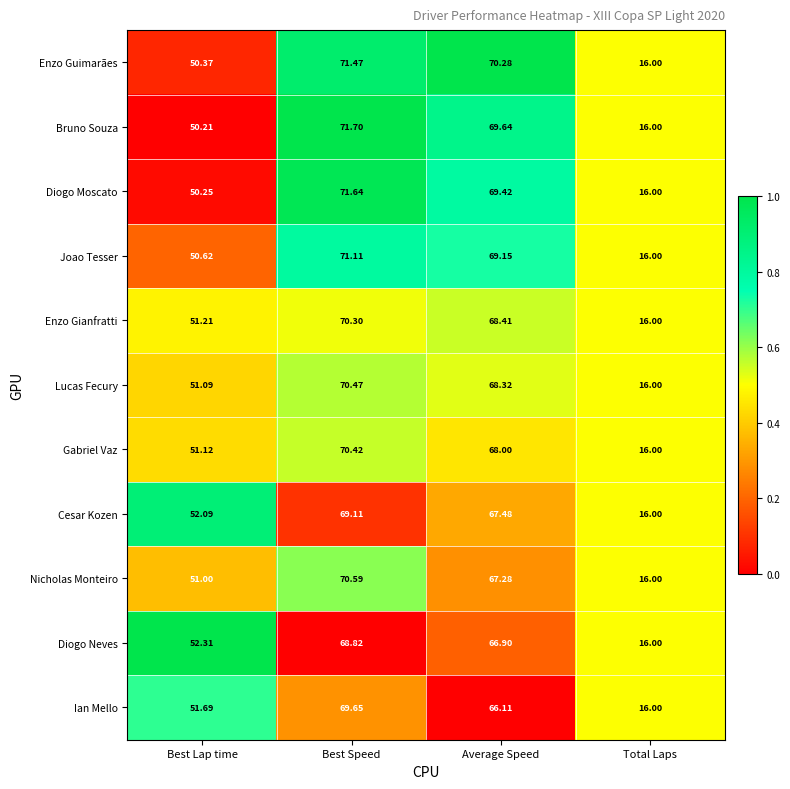

Which category has the highest value in the Enzo Guimarães series?

Best Speed